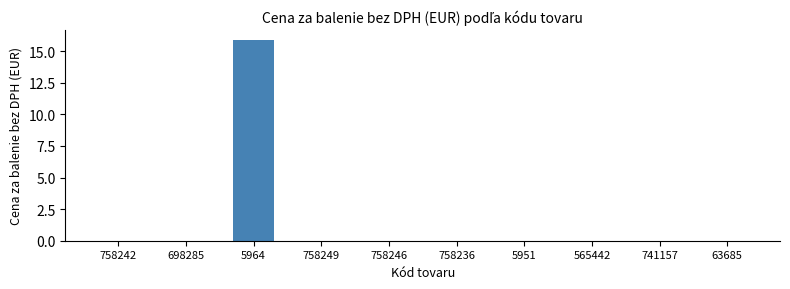

The chart shows a value of 0.0 at 565442. True or false?

True